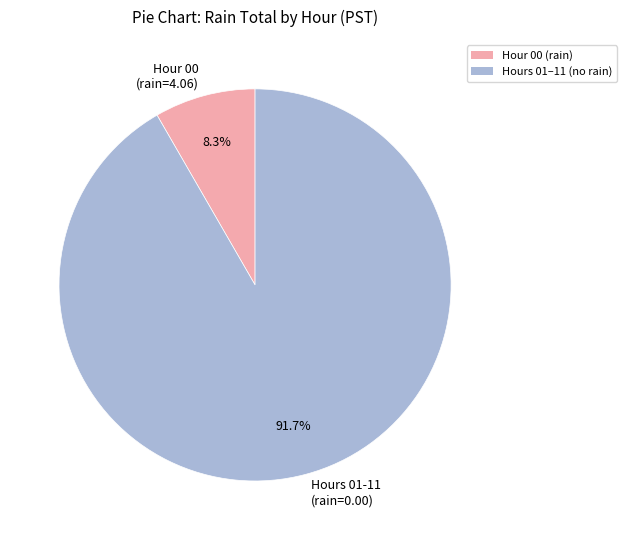

Count the number of slices in the pie.

2